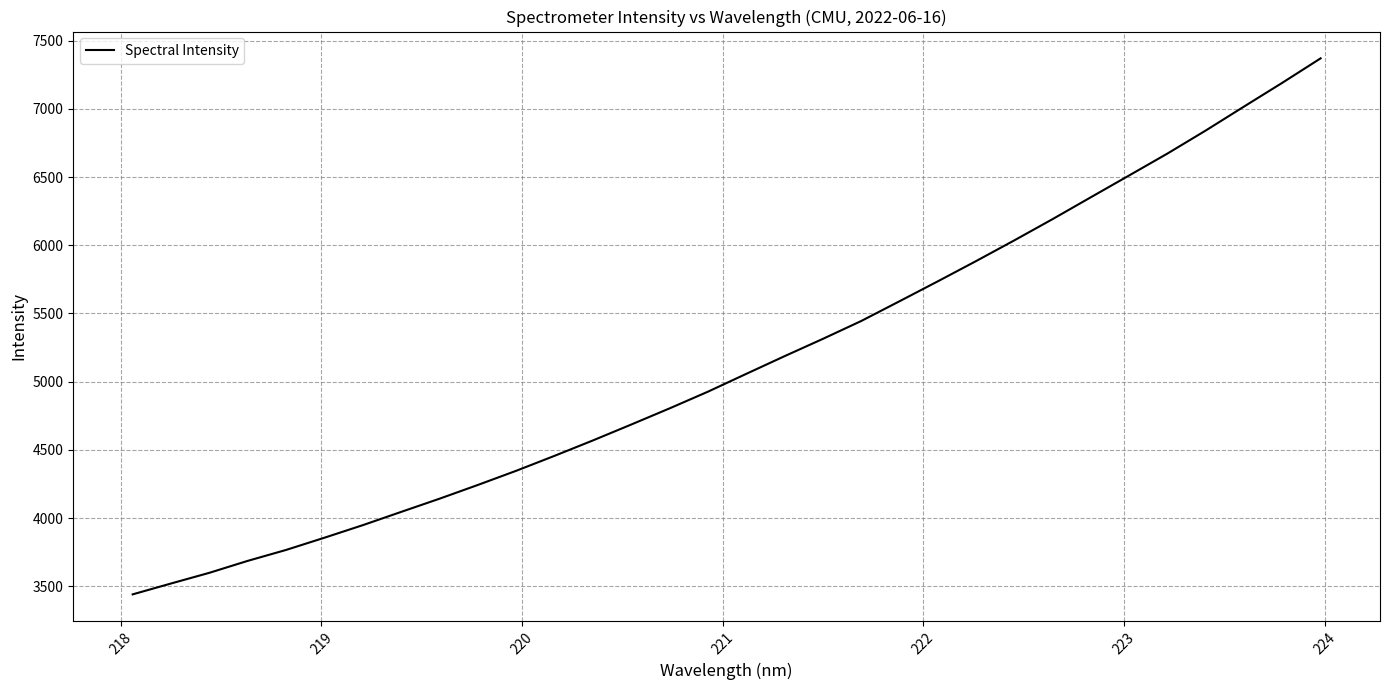

What is the smallest value displayed?

3441.4